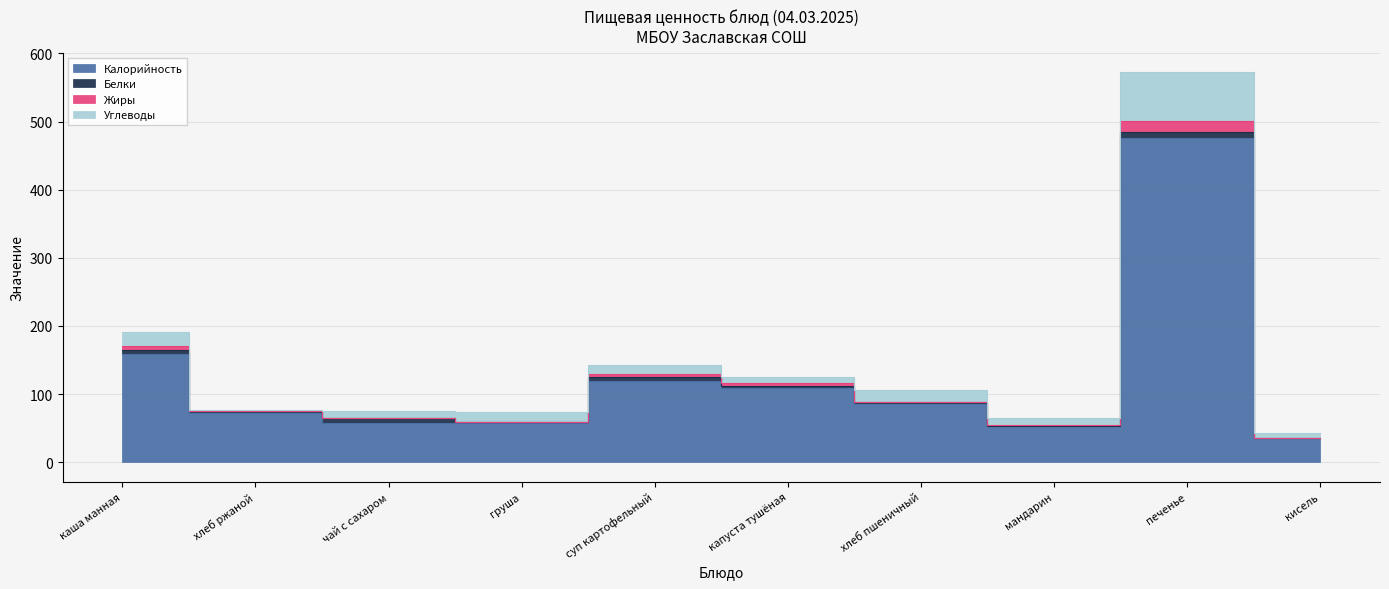

At which category does Калорийность reach its first local valley?

чай с сахаром